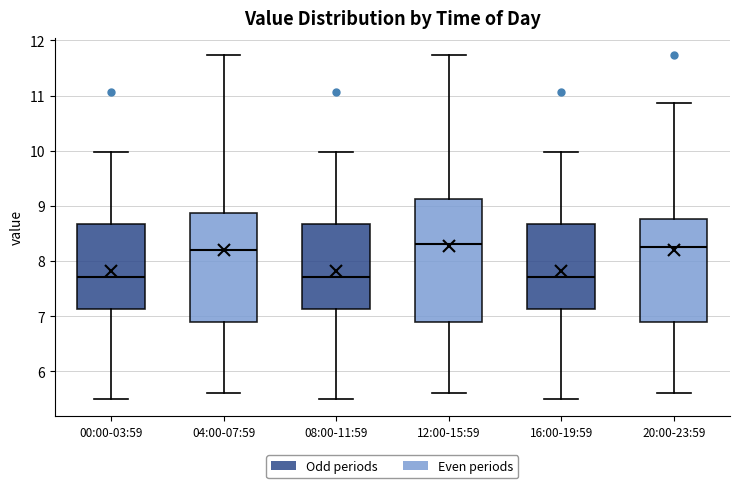

Reading left to right, transcribe this box plot: for each box, give where its median line is, the range the box spans, and where its two whiskers end, as read against the y-axis. The values are not printed on the chart, so give them approximately, as read against the axis.

00:00-03:59: median 7.7, box 7.1 to 8.7, whiskers 5.5 to 10.0
04:00-07:59: median 8.2, box 6.9 to 8.9, whiskers 5.6 to 11.7
08:00-11:59: median 7.7, box 7.1 to 8.7, whiskers 5.5 to 10.0
12:00-15:59: median 8.3, box 6.9 to 9.1, whiskers 5.6 to 11.7
16:00-19:59: median 7.7, box 7.1 to 8.7, whiskers 5.5 to 10.0
20:00-23:59: median 8.3, box 6.9 to 8.8, whiskers 5.6 to 10.9